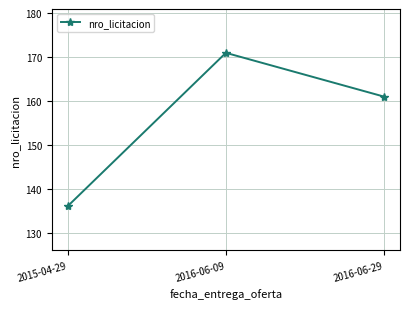

Between 2016-06-09 and 2016-06-29, which is larger?

2016-06-09